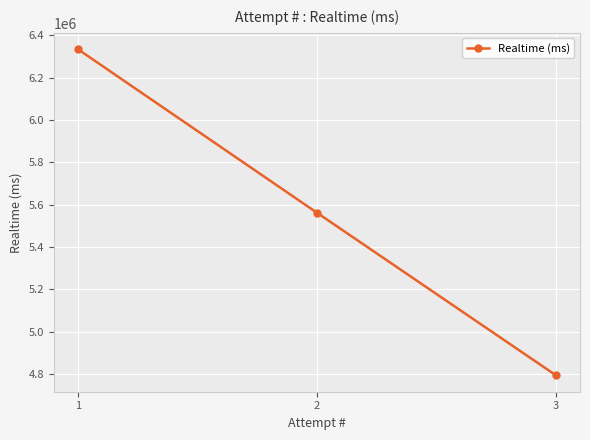

Rank the categories by value from lowest to highest.

3, 2, 1